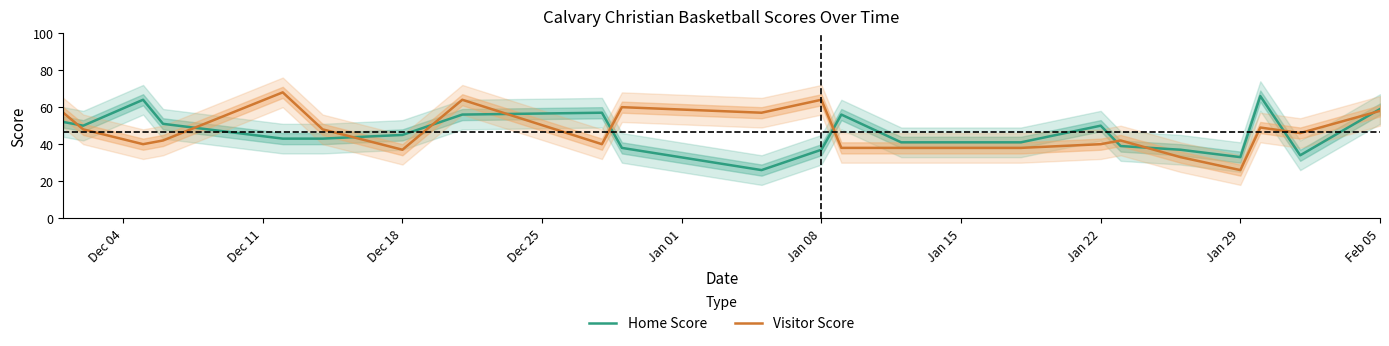

Rank the series by their maximum value, from highest to lowest.

Visitor Score, Home Score